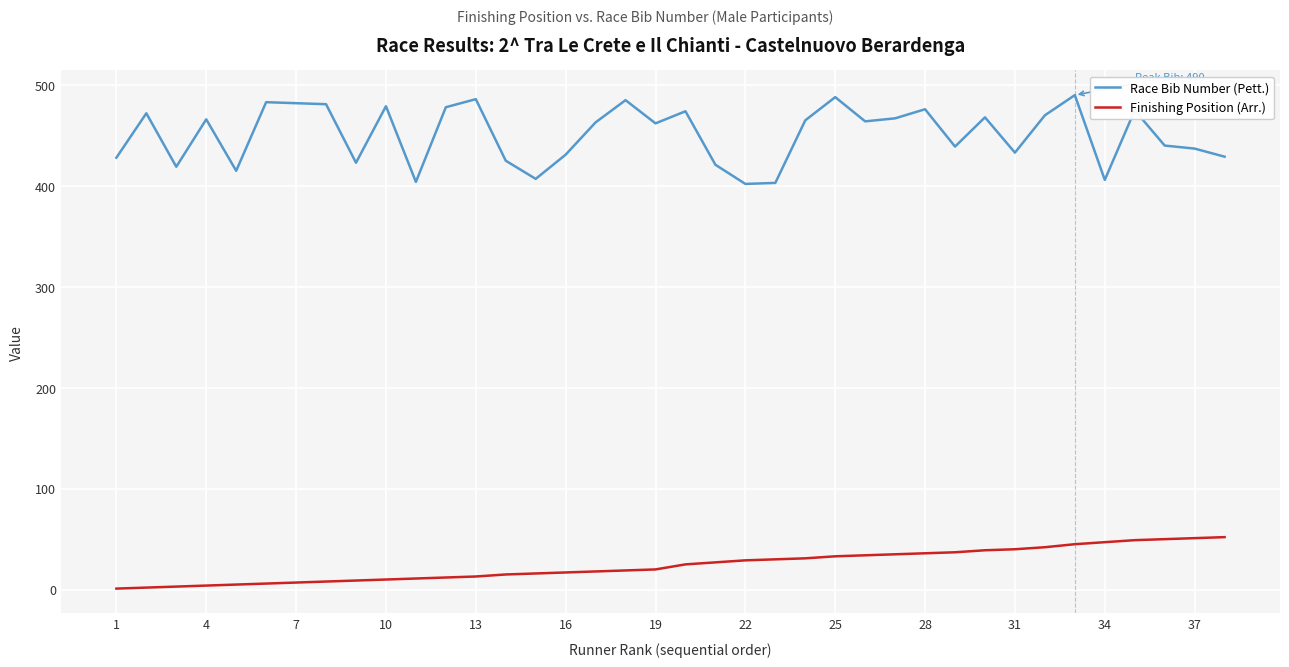

Which series has the largest range (max minus min)?

Race Bib Number (Pett.)